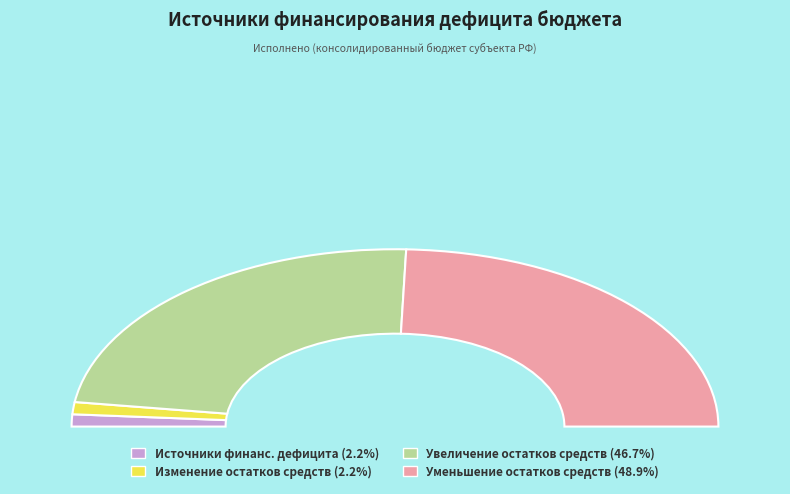

Is увеличение остатков средств, всего the majority of the pie?

No